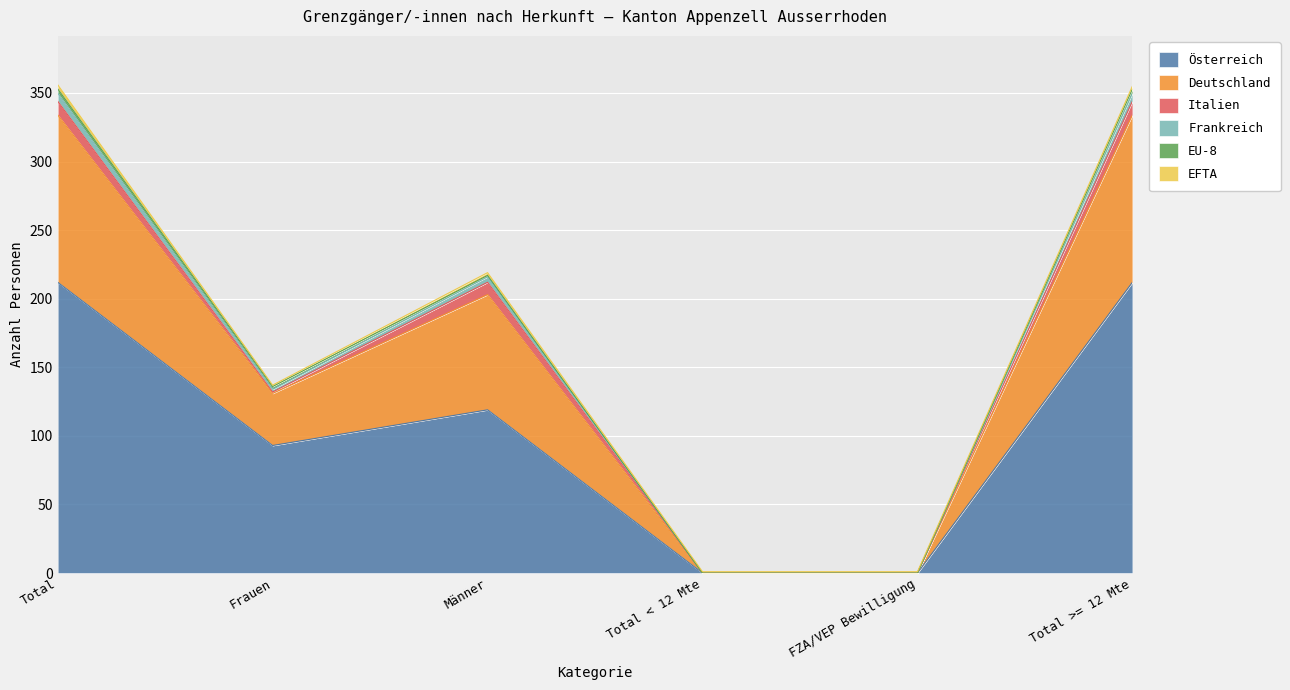

What is the sum of all Österreich values?

636